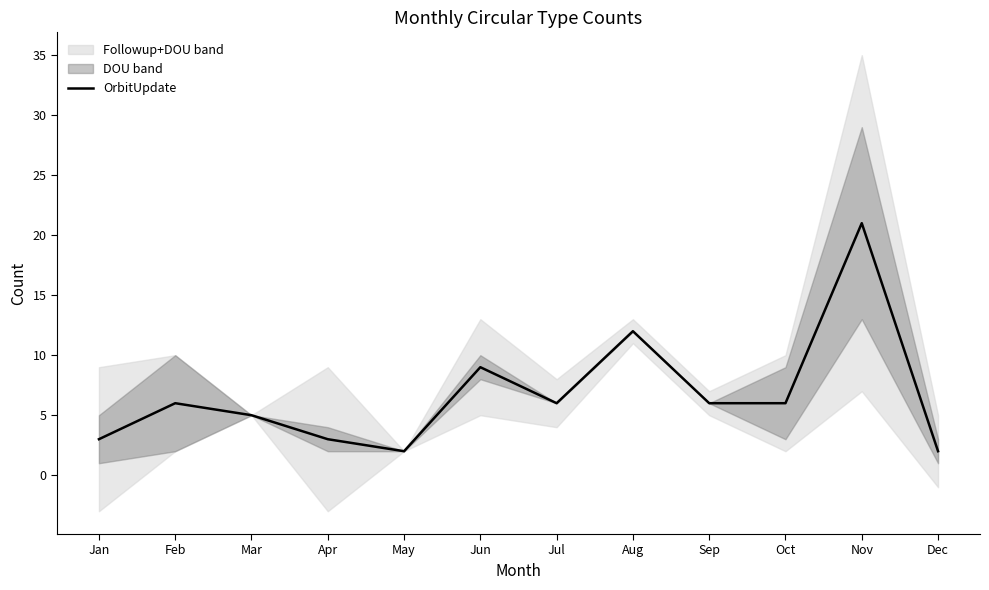

What is the minimum value shown in the chart?

2